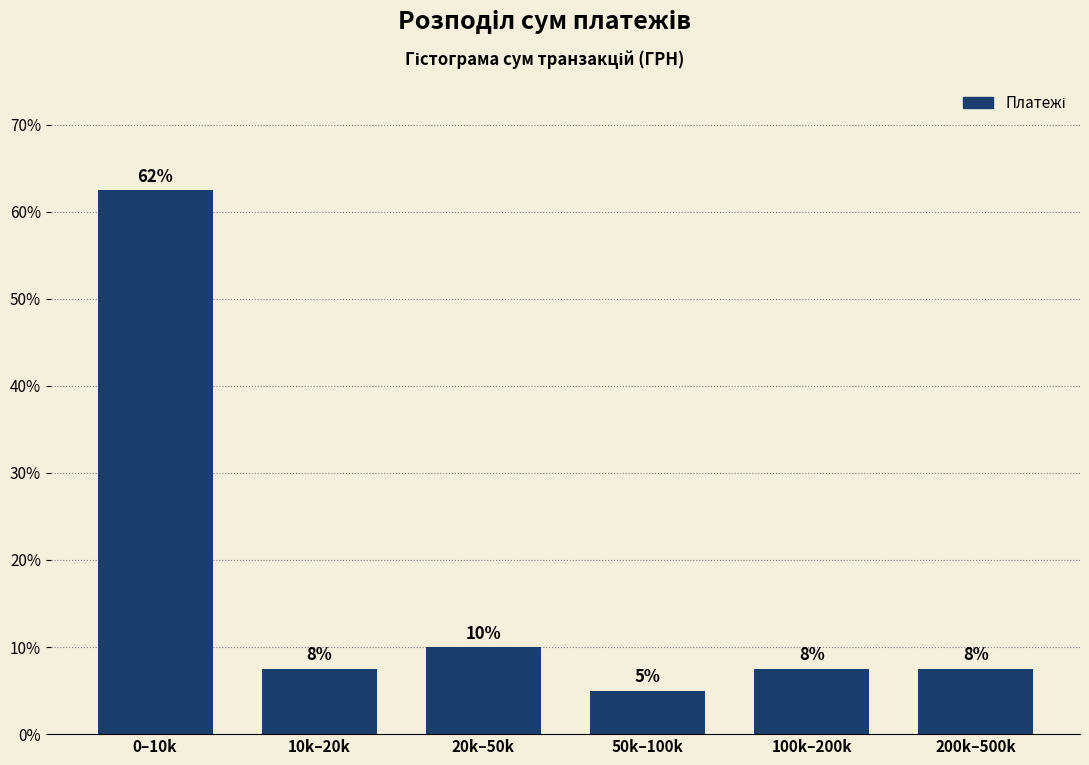

Are the bars horizontal?

No